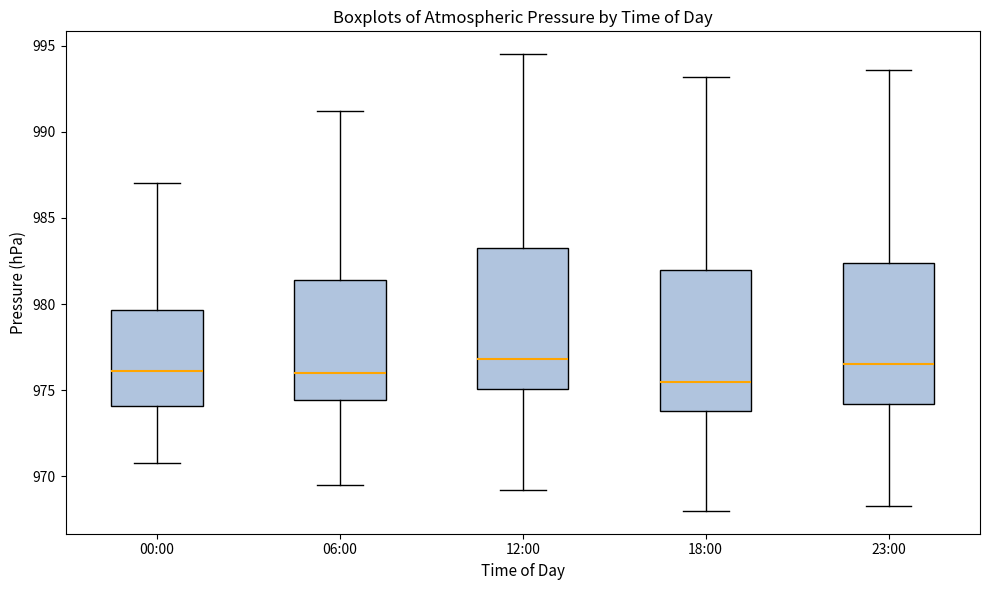

Reading left to right, transcribe this box plot: for each box, give where its median line is, the range the box spans, and where its two whiskers end, as read against the y-axis. The values are not printed on the chart, so give them approximately, as read against the axis.

00:00: median 976.0, box 974.0 to 979.5, whiskers 971.0 to 987.0
06:00: median 976.0, box 974.5 to 981.5, whiskers 969.5 to 991.0
12:00: median 977.0, box 975.0 to 983.5, whiskers 969.0 to 994.5
18:00: median 975.5, box 974.0 to 982.0, whiskers 968.0 to 993.0
23:00: median 976.5, box 974.0 to 982.5, whiskers 968.5 to 993.5